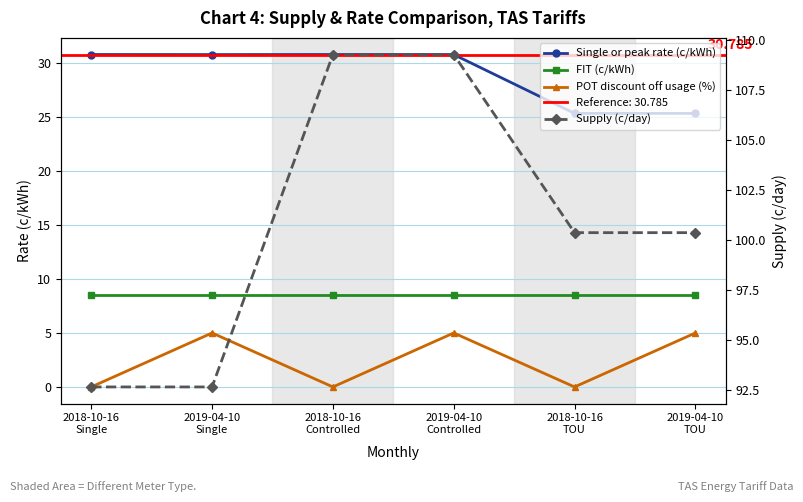

Does the chart have visible grid lines?

Yes